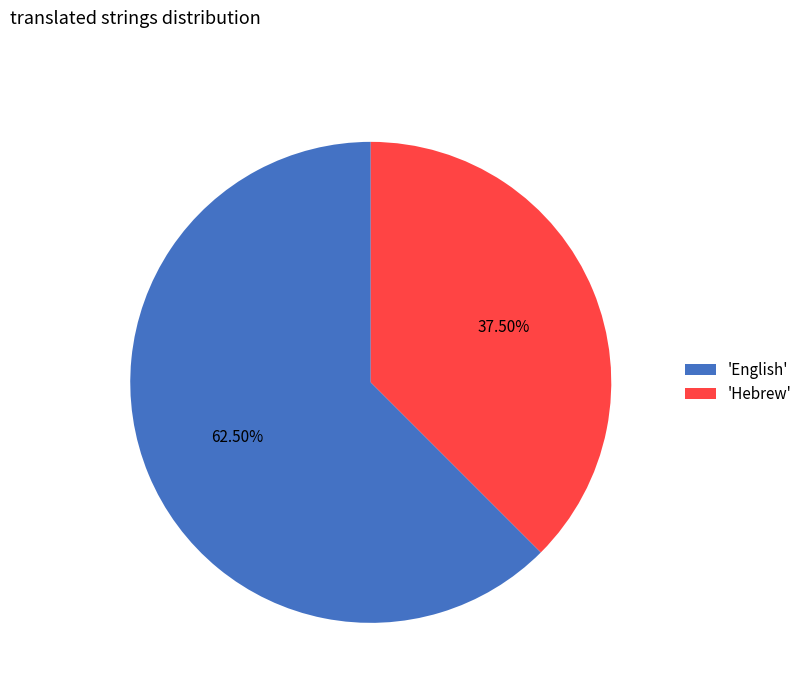

What is the largest slice in the pie chart?

'English'